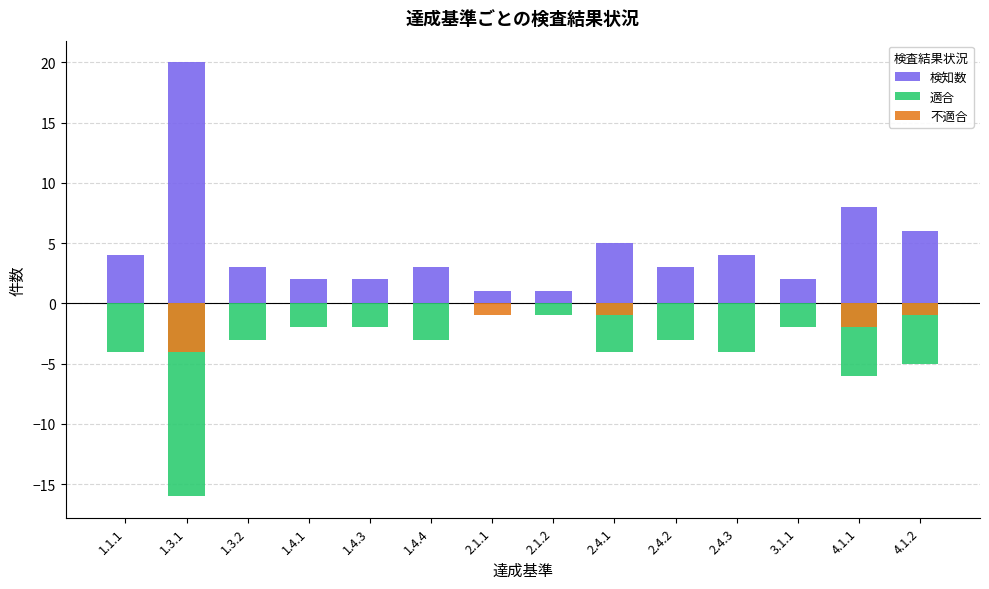

Rank the series by their maximum value, from lowest to highest.

適合, 不適合, 検知数